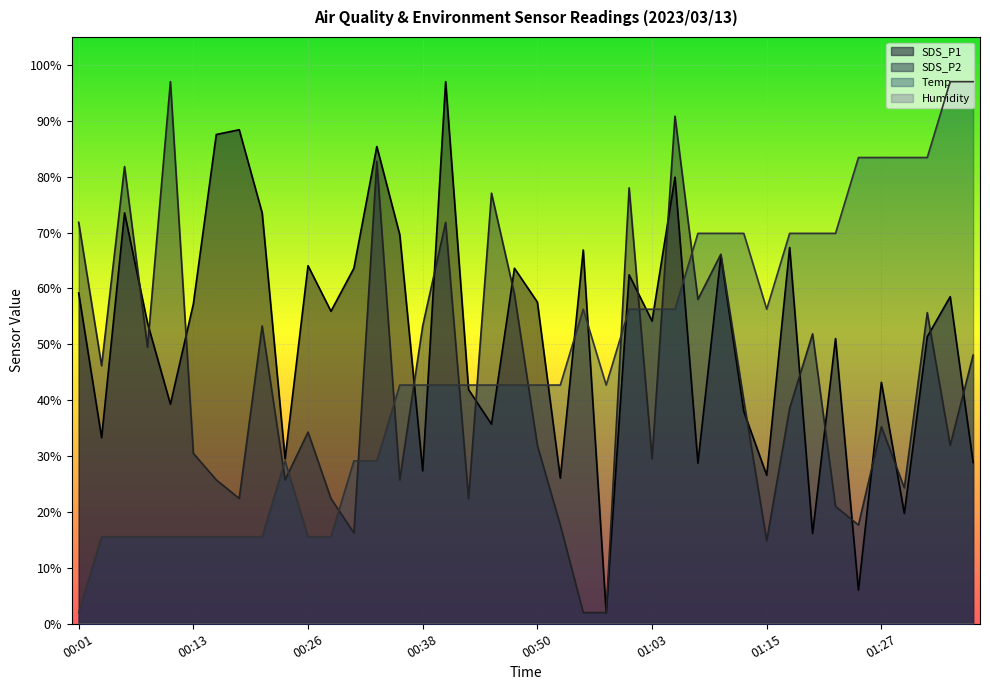

The Temp series shows 152.4 at 01:34. True or false?

False